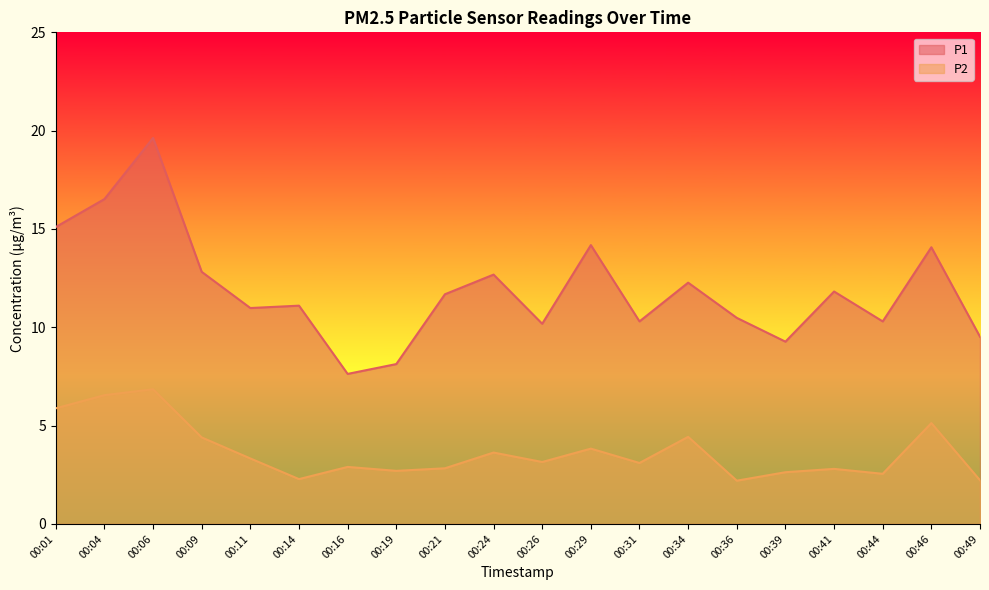

Reading right to left, what are all the values shown in this chart?

P1: 00:49=9.5	00:46=14.1	00:44=10.3	00:41=11.8	00:39=9.3	00:36=10.5	00:34=12.3	00:31=10.3	00:29=14.2	00:26=10.2	00:24=12.7	00:21=11.7	00:19=8.1	00:16=7.6	00:14=11.1	00:11=11.0	00:09=12.8	00:06=19.6	00:04=16.5	00:01=15.1
P2: 00:49=2.2	00:46=5.1	00:44=2.5	00:41=2.8	00:39=2.6	00:36=2.2	00:34=4.4	00:31=3.1	00:29=3.8	00:26=3.1	00:24=3.6	00:21=2.8	00:19=2.7	00:16=2.9	00:14=2.3	00:11=3.3	00:09=4.4	00:06=6.8	00:04=6.5	00:01=5.9